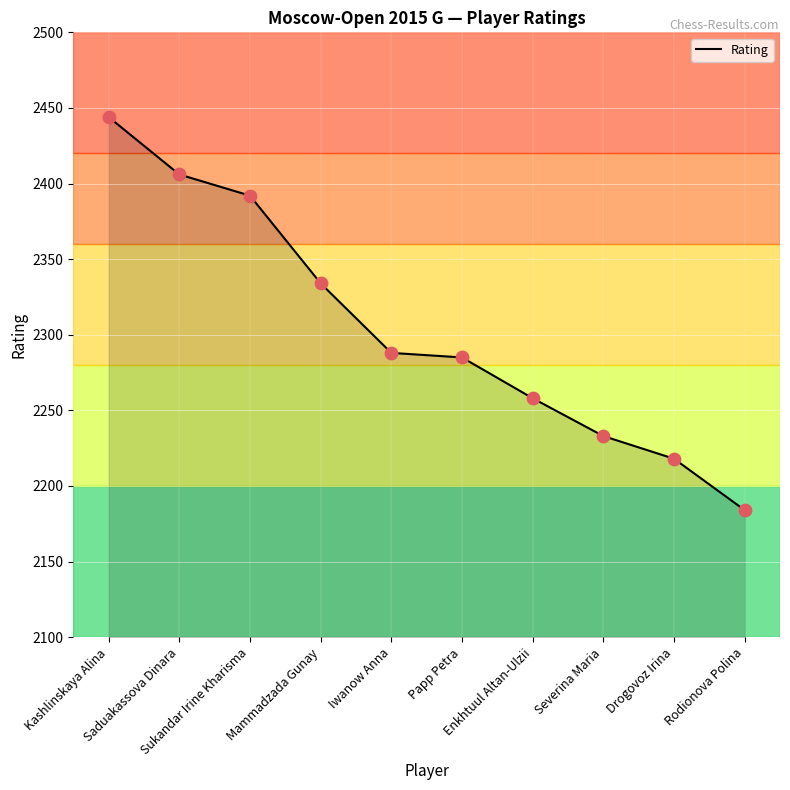

Approximately how many times larger is the value at Saduakassova Dinara compared to Enkhtuul Altan-Ulzii?

1.1